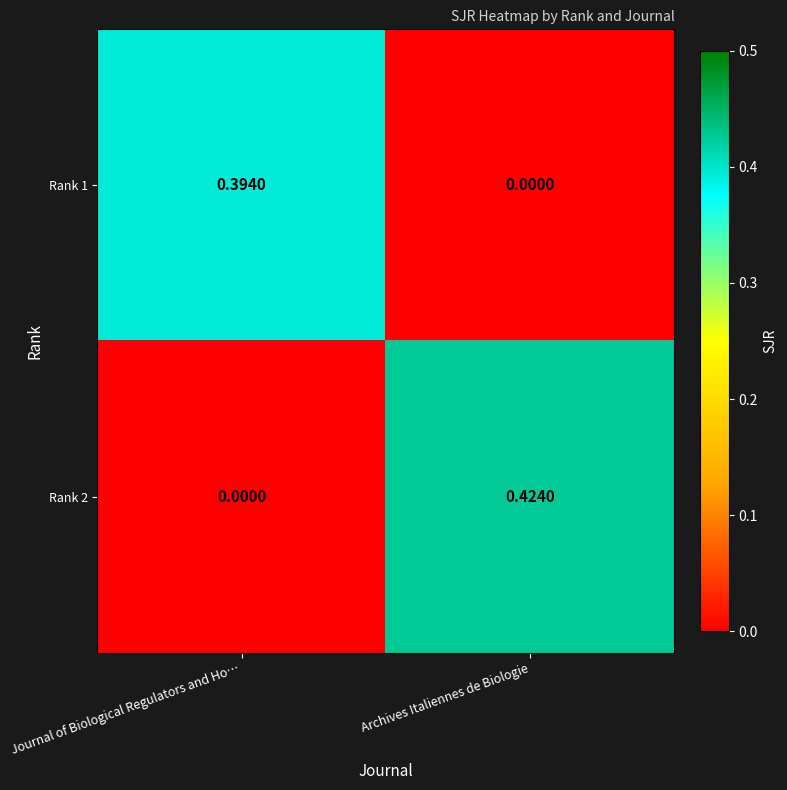

Count the number of data series in this chart.

2